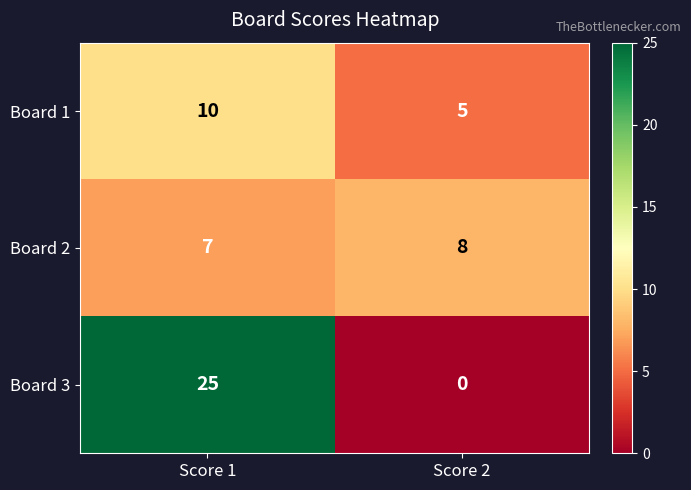

At which label does Board 1 reach its minimum?

Score 2